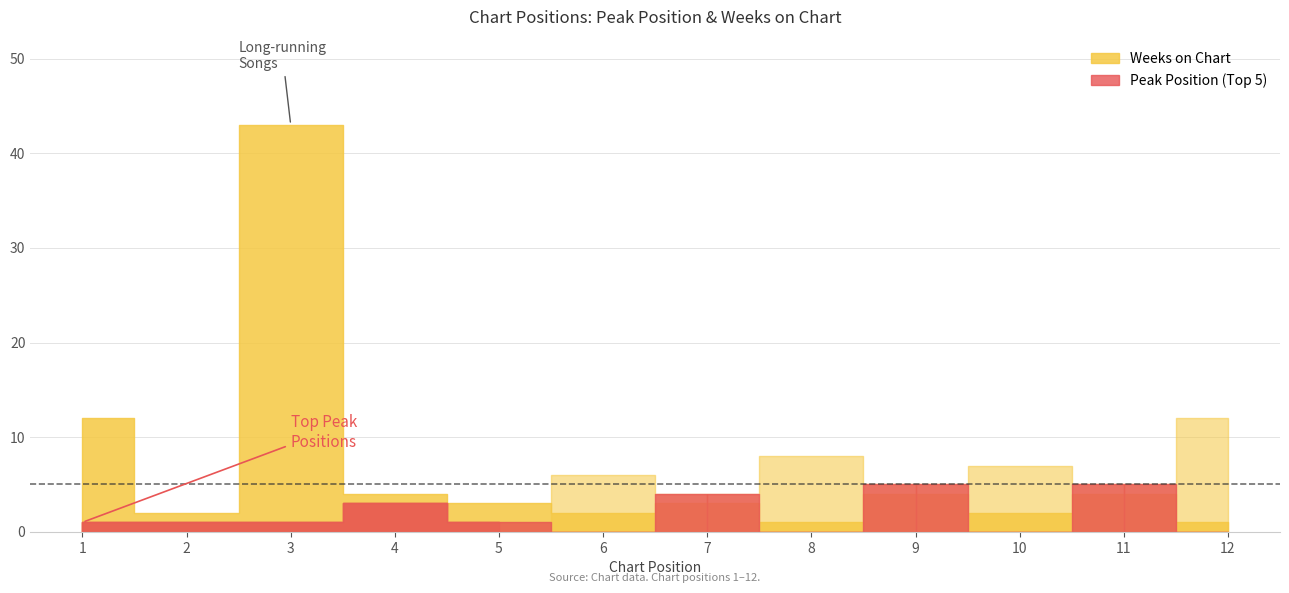

At which category does Weeks on Chart reach its first local valley?

2